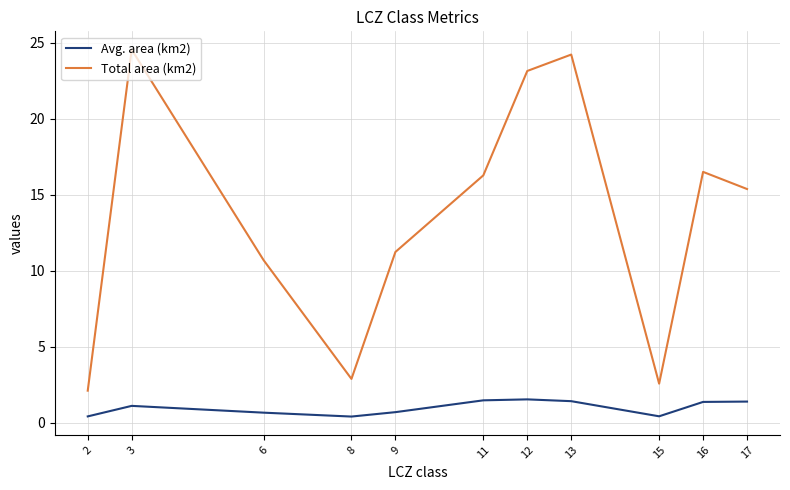

What is the sum of the Avg. area (km2) values at 2 and 9?

1.1